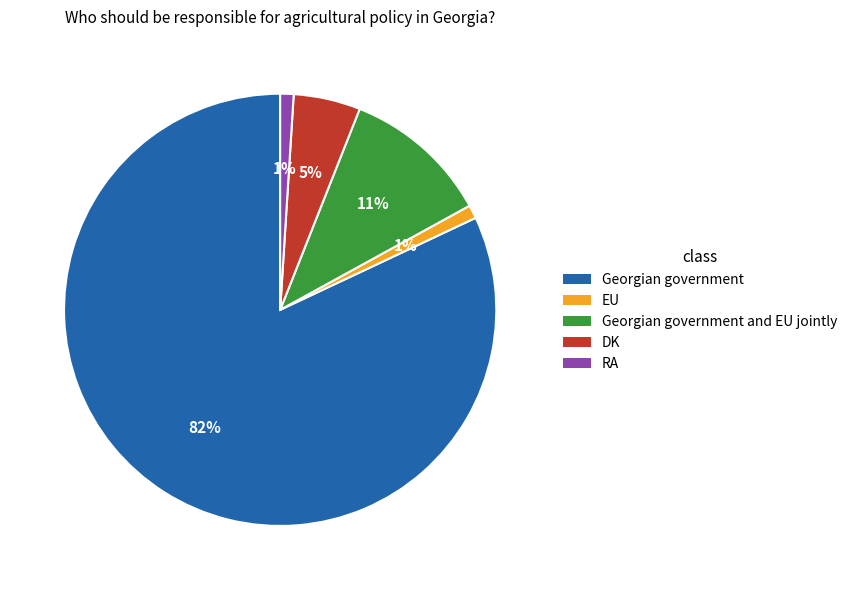

Is there any slice that represents more than half of the pie?

Yes